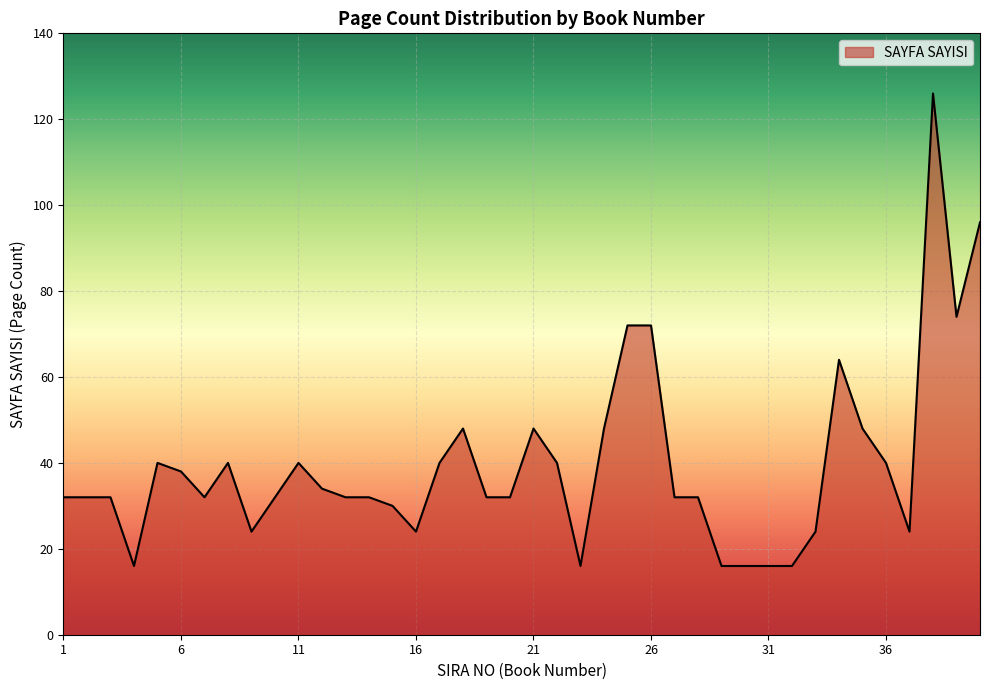

What is the smallest value displayed?

16